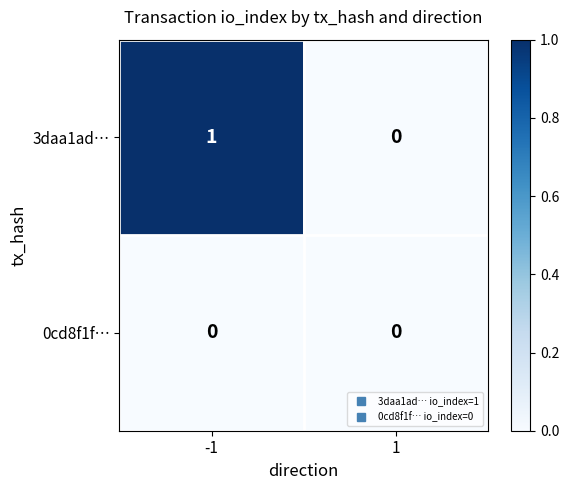

Which series has the largest total across all categories?

3daa1ad…